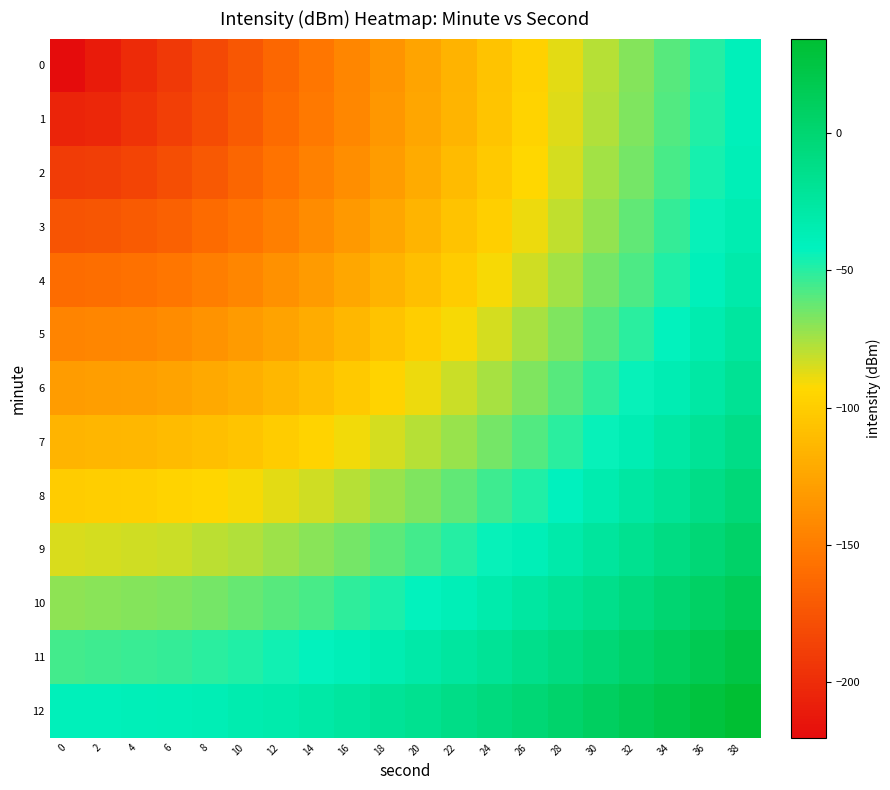

How many data points does each series have?

20